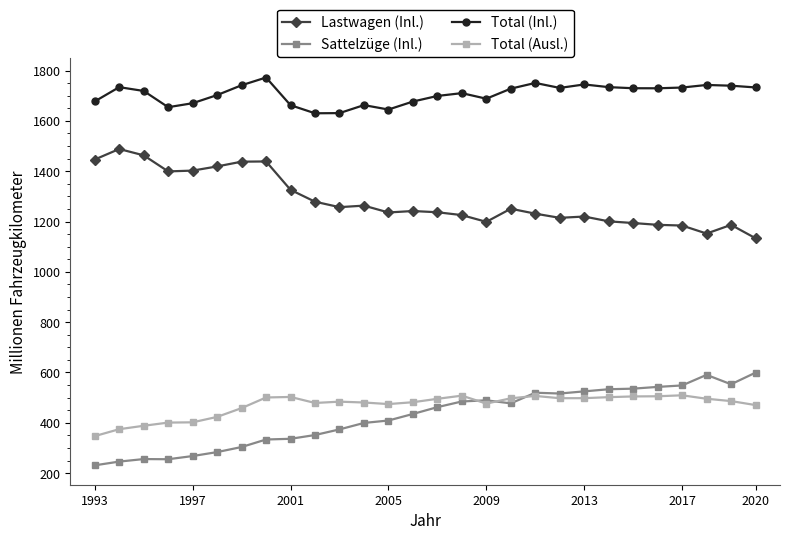

List the series in order of their peak value, lowest first.

Total (Ausl.), Sattelzüge (Inl.), Lastwagen (Inl.), Total (Inl.)